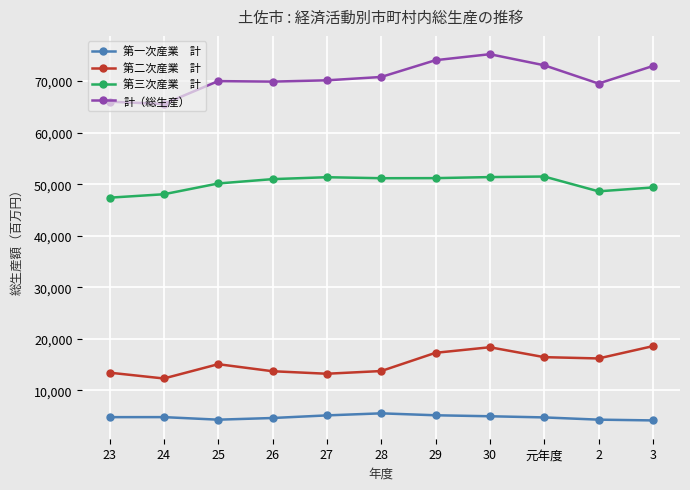

What is the spread (max minus min) of values at 26?

65276